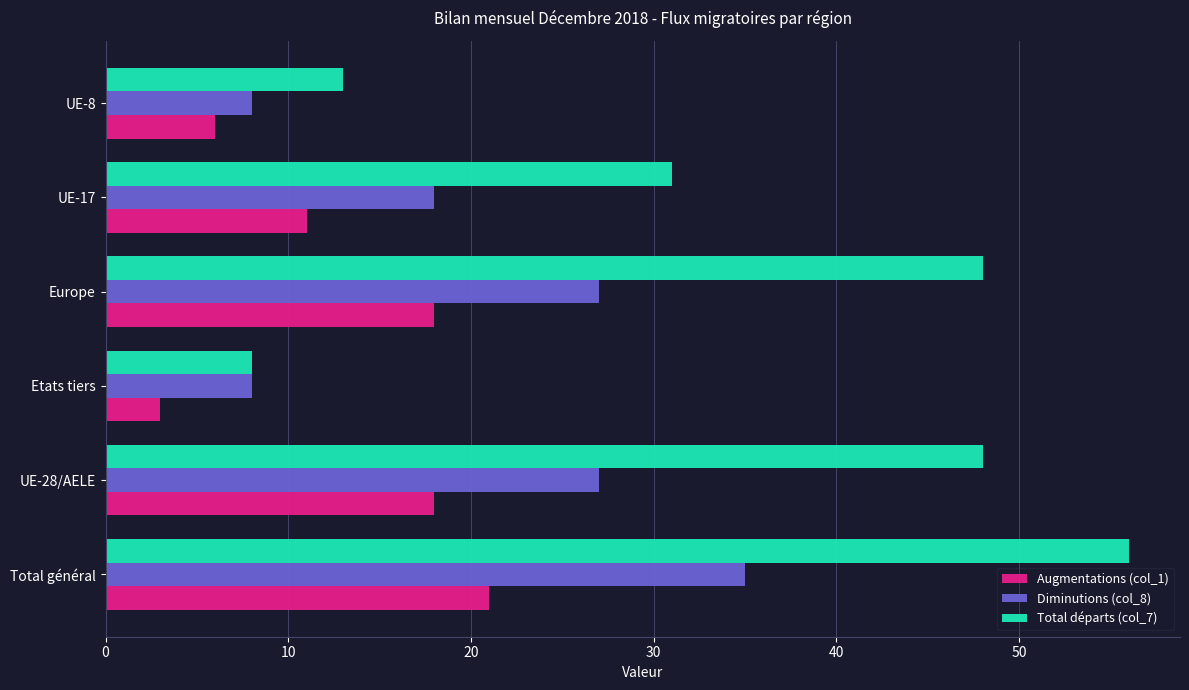

List the series in order of their overall mean, lowest first.

Augmentations (col_1), Diminutions (col_8), Total départs (col_7)